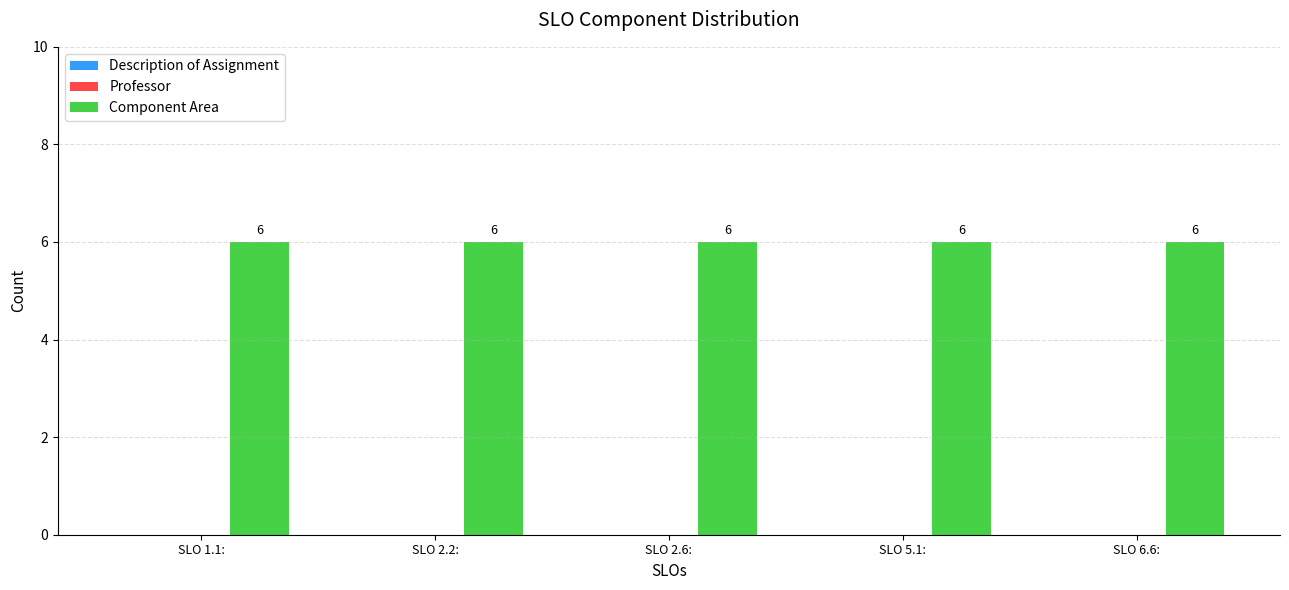

List the series in order of their peak value, lowest first.

Description of Assignment, Professor, Component Area